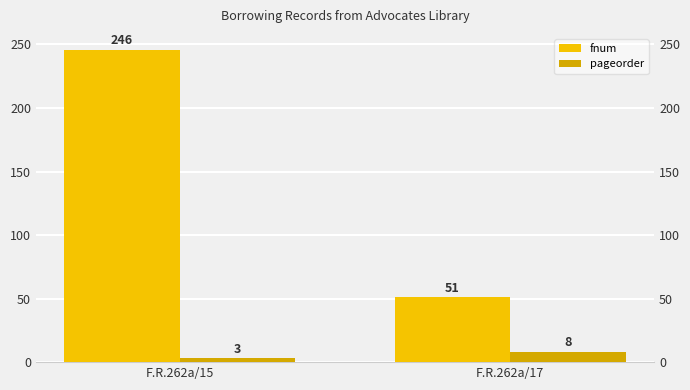

List the series in order of their overall mean, highest first.

fnum, pageorder